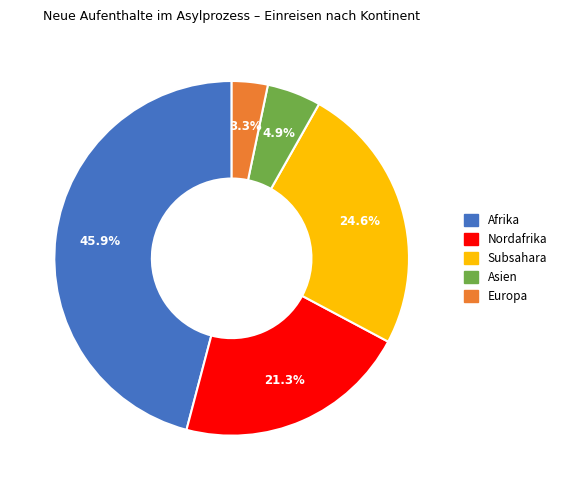

Rank the categories by value from highest to lowest.

Afrika, Subsahara, Nordafrika, Asien, Europa